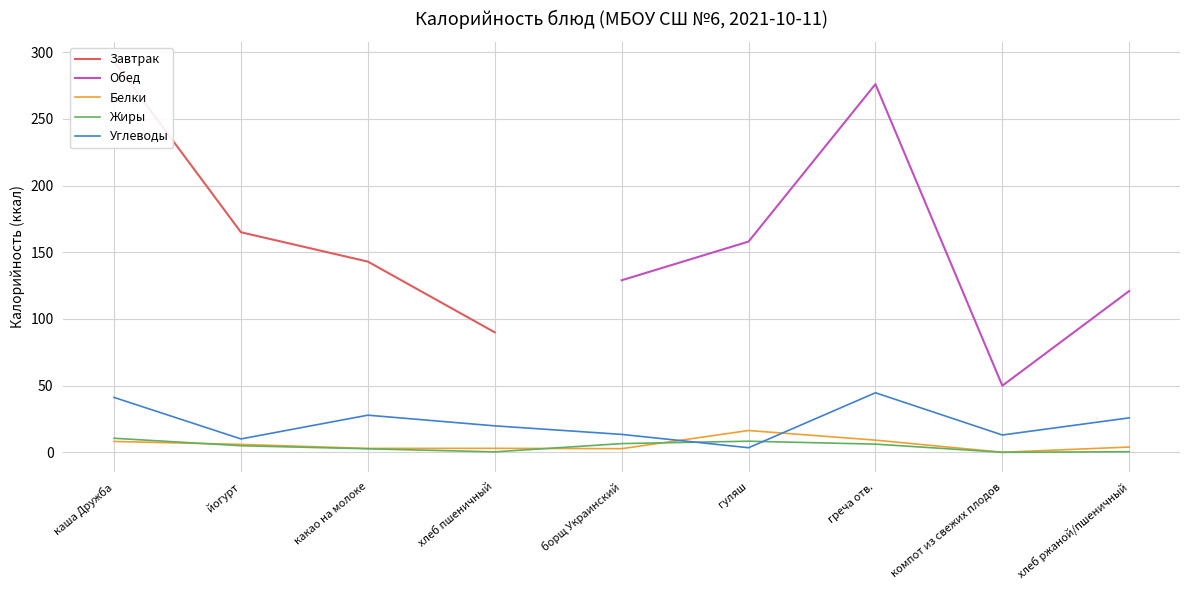

What is the difference between the maximum and minimum values in the Белки series?

16.3